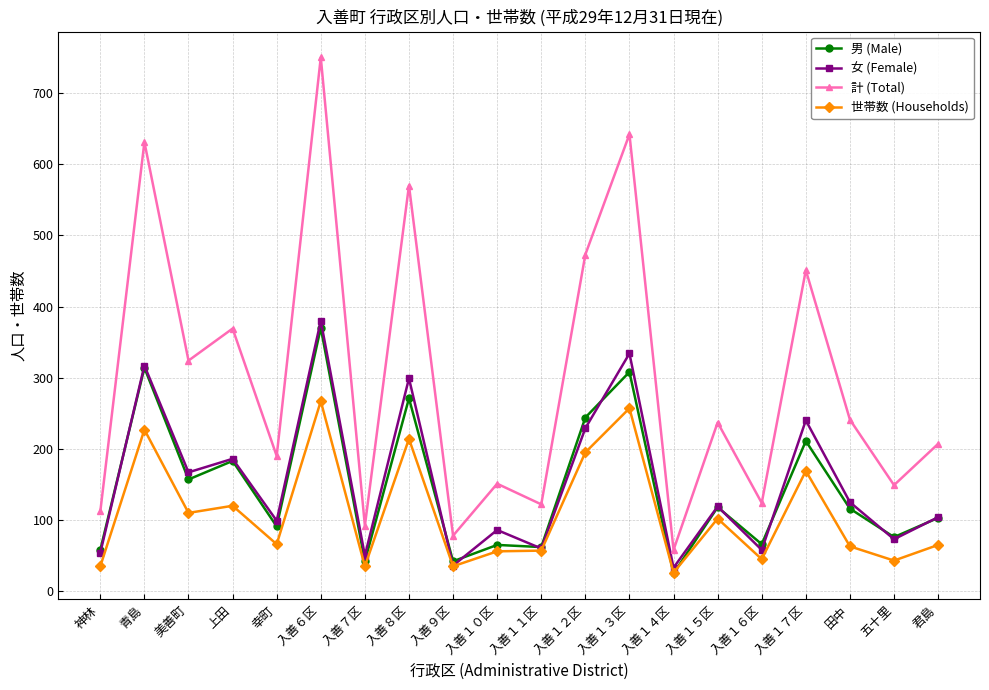

True or false: 女 (Female) and 計 (Total) cross at least once.

False